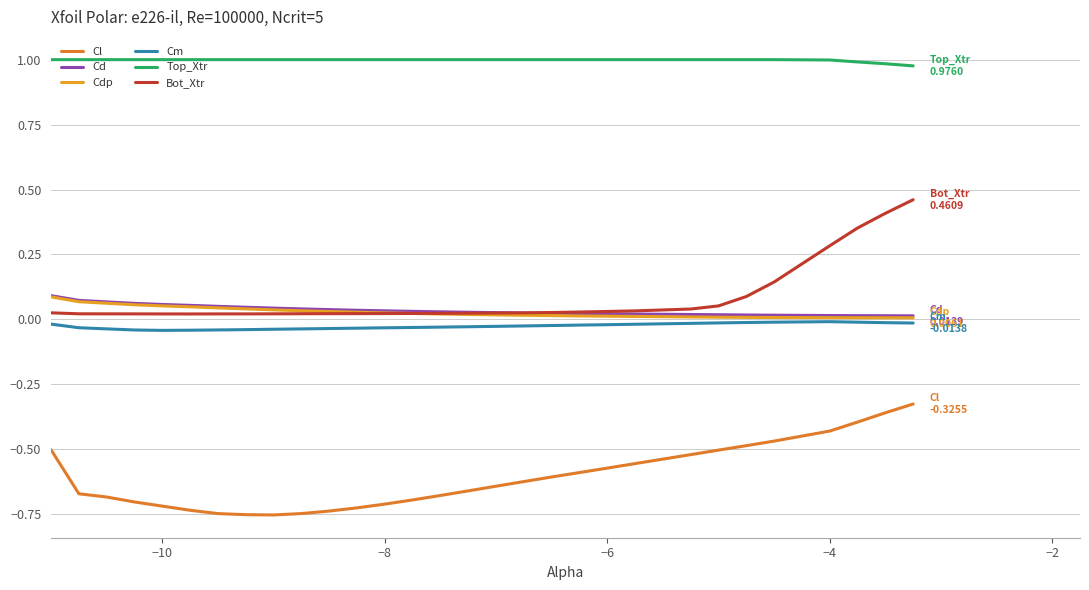

True or false: Cdp and Cl intersect in this chart.

False